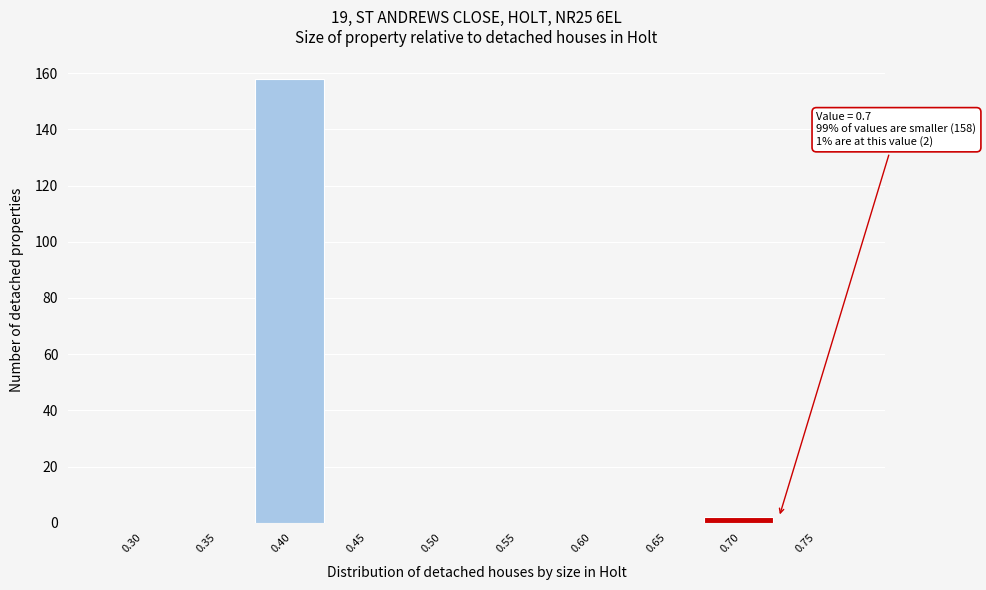

Over which range of the x-axis is the bar tallest?

0.375 to 0.425